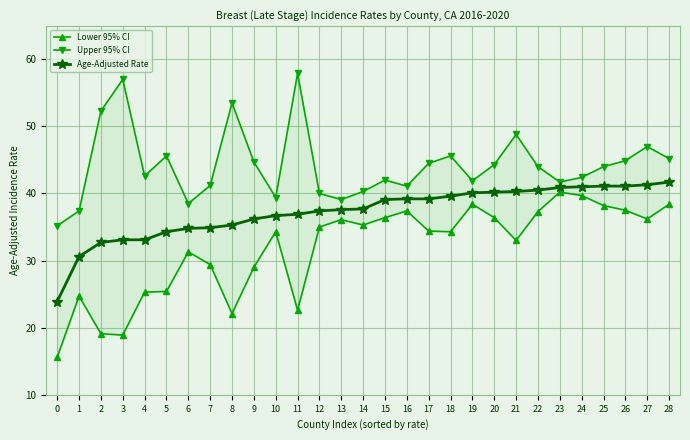

What are all the series names shown in the legend?

Lower 95% CI, Upper 95% CI, Age-Adjusted Rate